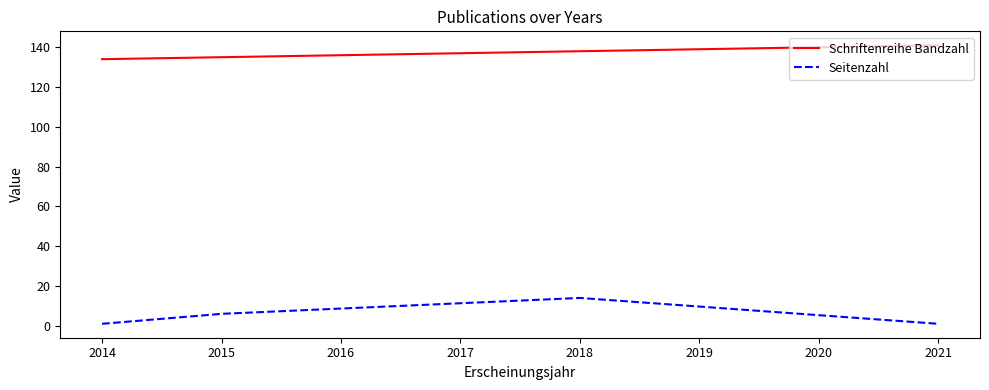

What is the spread (max minus min) of values at 2014?

133